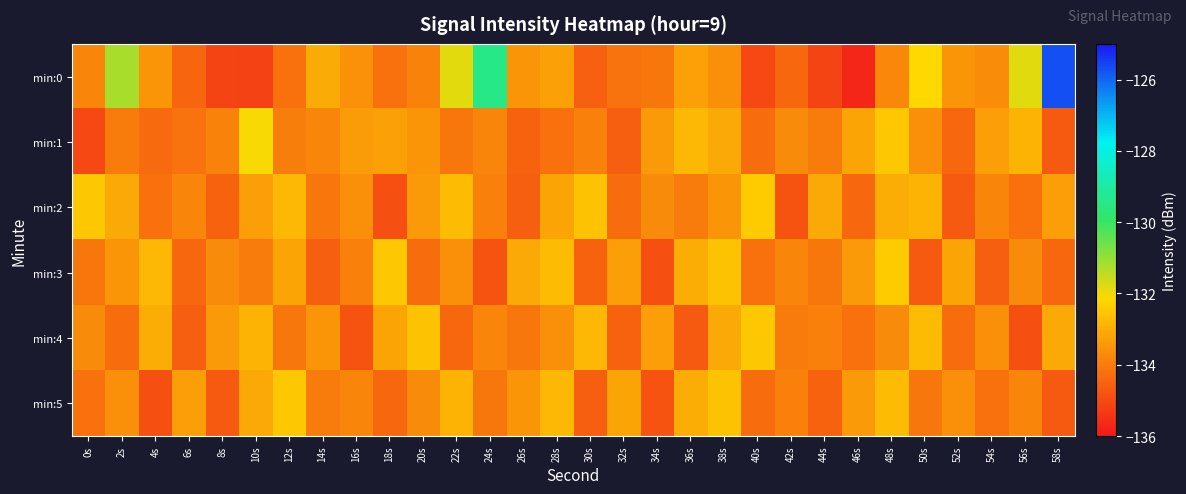

Reading left to right, what are all the values shown in this chart?

min:0: 0s=-133.8	2s=-131.2	4s=-133.5	6s=-134.4	8s=-135.1	10s=-135.2	12s=-134.2	14s=-133.1	16s=-133.6	18s=-134.2	20s=-133.9	22s=-131.8	24s=-129.4	26s=-133.5	28s=-133.3	30s=-134.6	32s=-134.2	34s=-134.1	36s=-133.3	38s=-133.6	40s=-135.0	42s=-134.4	44s=-135.1	46s=-135.7	48s=-133.8	50s=-132.1	52s=-133.5	54s=-133.6	56s=-131.8	58s=-125.7
min:1: 0s=-135.1	2s=-134.0	4s=-134.4	6s=-134.2	8s=-133.9	10s=-132.1	12s=-133.9	14s=-133.8	16s=-133.4	18s=-133.3	20s=-133.5	22s=-134.1	24s=-133.8	26s=-134.5	28s=-134.2	30s=-133.9	32s=-134.6	34s=-133.4	36s=-132.8	38s=-133.1	40s=-134.3	42s=-133.7	44s=-134.0	46s=-133.2	48s=-132.5	50s=-133.6	52s=-134.4	54s=-133.3	56s=-132.9	58s=-134.7
min:2: 0s=-132.5	2s=-133.1	4s=-134.2	6s=-133.8	8s=-134.5	10s=-133.3	12s=-132.8	14s=-134.1	16s=-133.6	18s=-134.9	20s=-133.4	22s=-132.7	24s=-133.9	26s=-134.6	28s=-133.2	30s=-132.6	32s=-134.3	34s=-133.7	36s=-134.0	38s=-133.5	40s=-132.4	42s=-134.8	44s=-133.1	46s=-134.4	48s=-133.0	50s=-132.9	52s=-134.7	54s=-133.8	56s=-134.2	58s=-133.3
min:3: 0s=-134.1	2s=-133.5	4s=-132.8	6s=-134.4	8s=-133.7	10s=-134.0	12s=-133.2	14s=-134.6	16s=-133.9	18s=-132.5	20s=-134.3	22s=-133.6	24s=-134.8	26s=-133.1	28s=-132.7	30s=-134.5	32s=-133.3	34s=-134.9	36s=-133.0	38s=-132.6	40s=-134.2	42s=-133.8	44s=-134.1	46s=-133.4	48s=-132.4	50s=-134.7	52s=-133.2	54s=-134.6	56s=-133.7	58s=-134.4
min:4: 0s=-133.7	2s=-134.3	4s=-133.0	6s=-134.6	8s=-133.4	10s=-132.9	12s=-134.1	14s=-133.5	16s=-134.8	18s=-133.2	20s=-132.6	22s=-134.4	24s=-133.8	26s=-134.1	28s=-133.6	30s=-132.8	32s=-134.5	34s=-133.3	36s=-134.7	38s=-133.1	40s=-132.5	42s=-134.0	44s=-133.9	46s=-134.2	48s=-133.7	50s=-132.7	52s=-134.3	54s=-133.6	56s=-134.9	58s=-133.1
min:5: 0s=-134.2	2s=-133.6	4s=-134.9	6s=-133.3	8s=-134.7	10s=-133.1	12s=-132.5	14s=-134.0	16s=-133.8	18s=-134.4	20s=-133.7	22s=-132.9	24s=-134.1	26s=-133.5	28s=-132.8	30s=-134.6	32s=-133.2	34s=-134.8	36s=-133.0	38s=-132.6	40s=-134.3	42s=-133.9	44s=-134.5	46s=-133.4	48s=-132.7	50s=-134.1	52s=-133.6	54s=-134.2	56s=-133.8	58s=-134.7